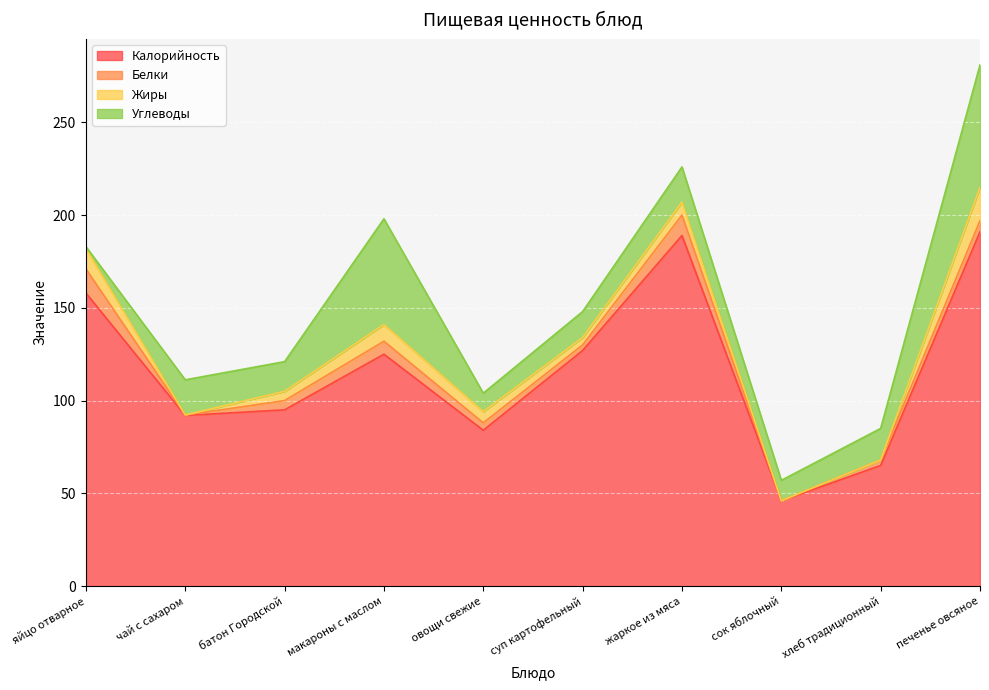

What is the difference between the Калорийность values at макароны с маслом and хлеб традиционный?

60.0